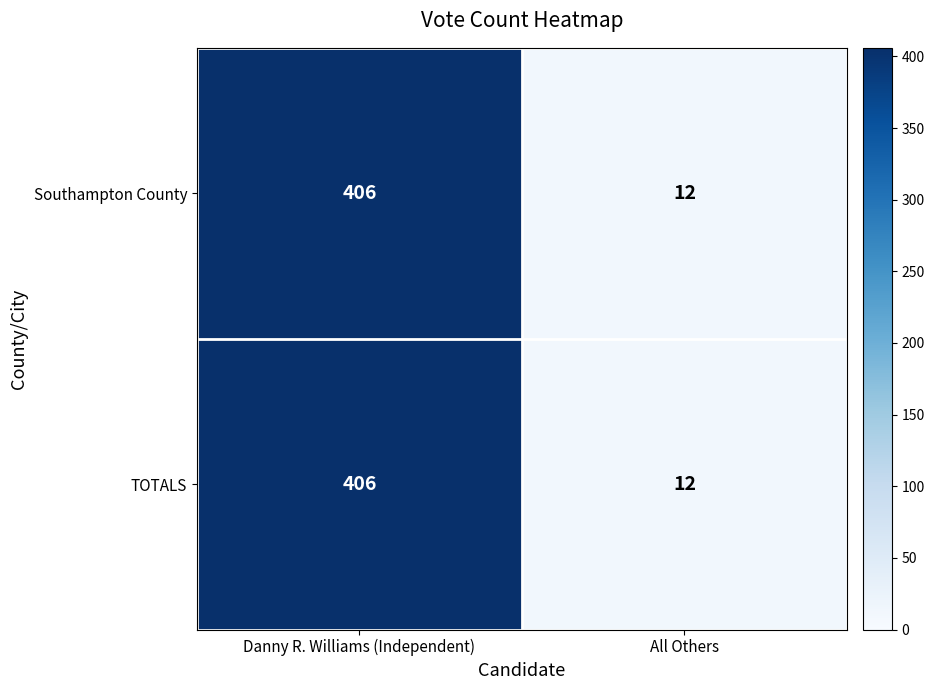

What is the difference between the maximum and minimum values in the Southampton County series?

394